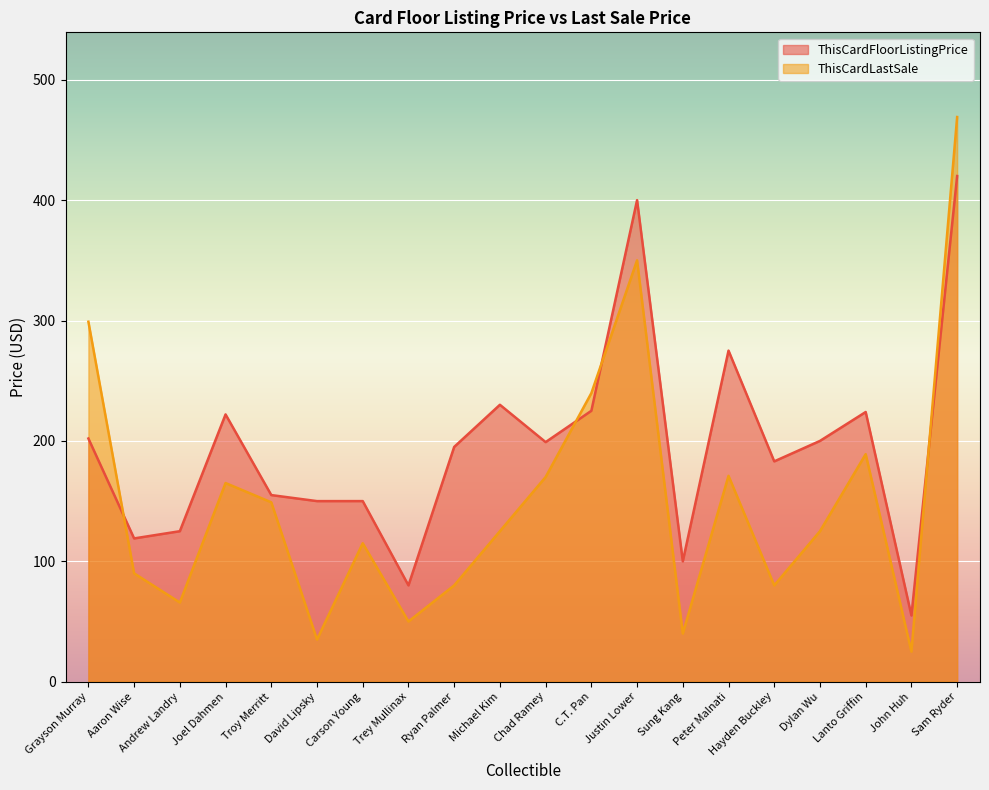

How many series are shown in this chart?

2